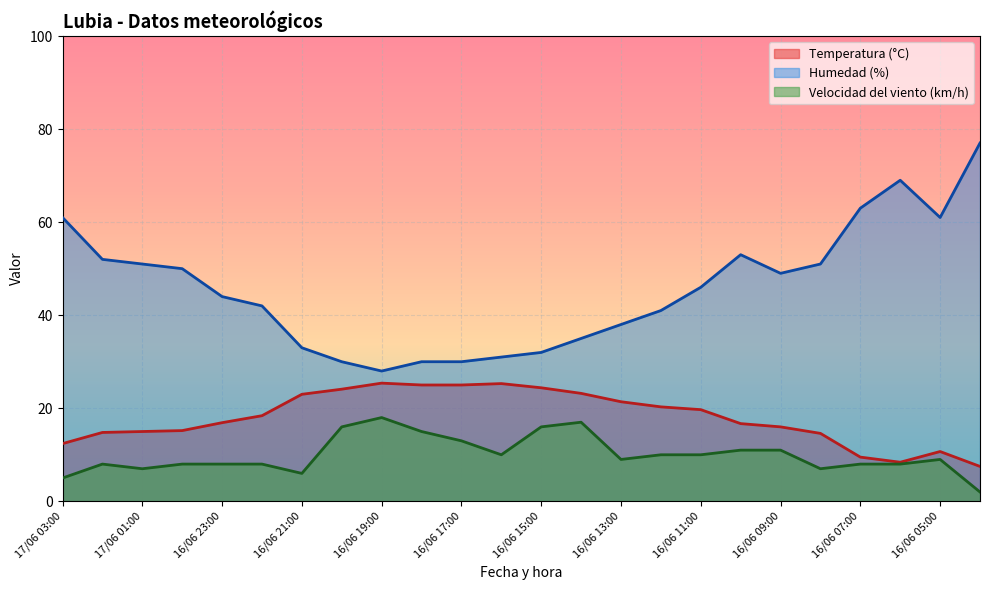

What is the label of the 19th point from the right?

16/06 22:00